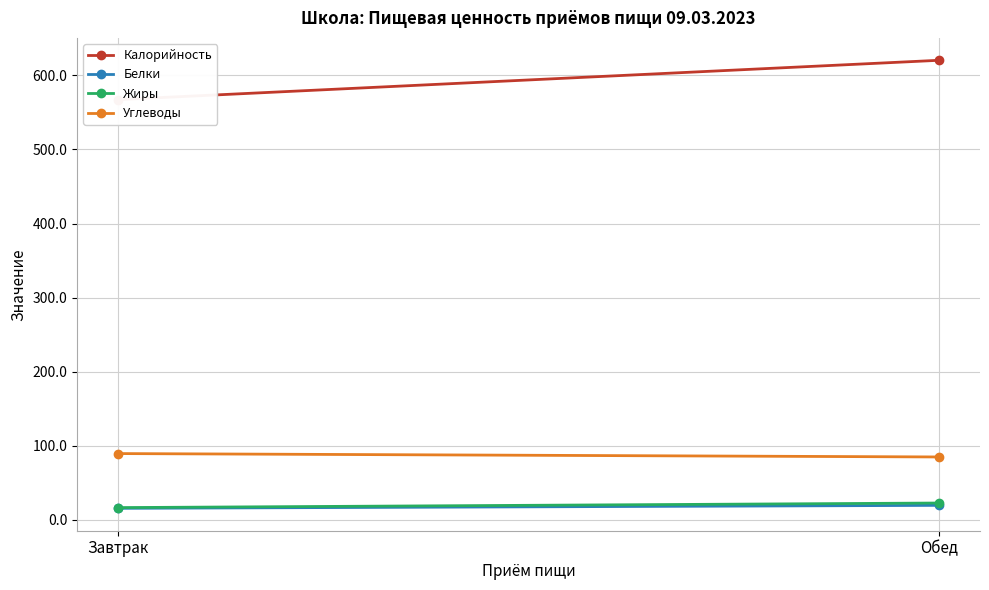

What is the smallest value displayed?

15.5